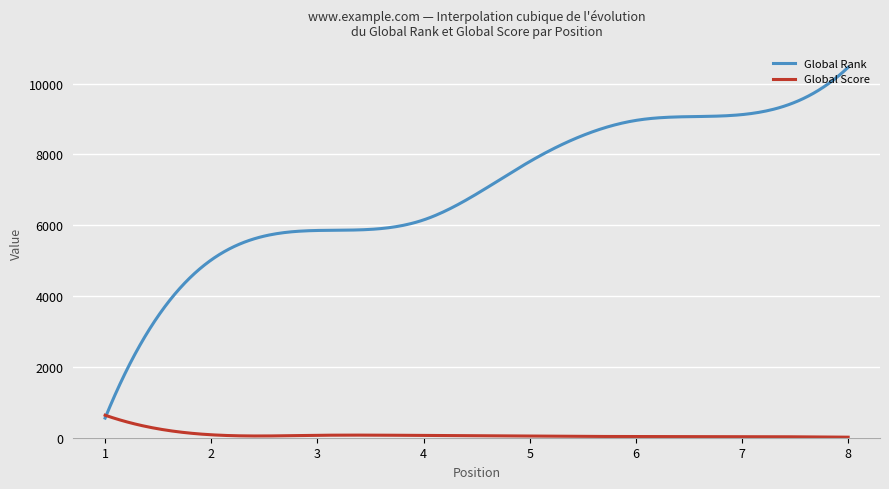

What is the minimum value for Global Rank?

555.0